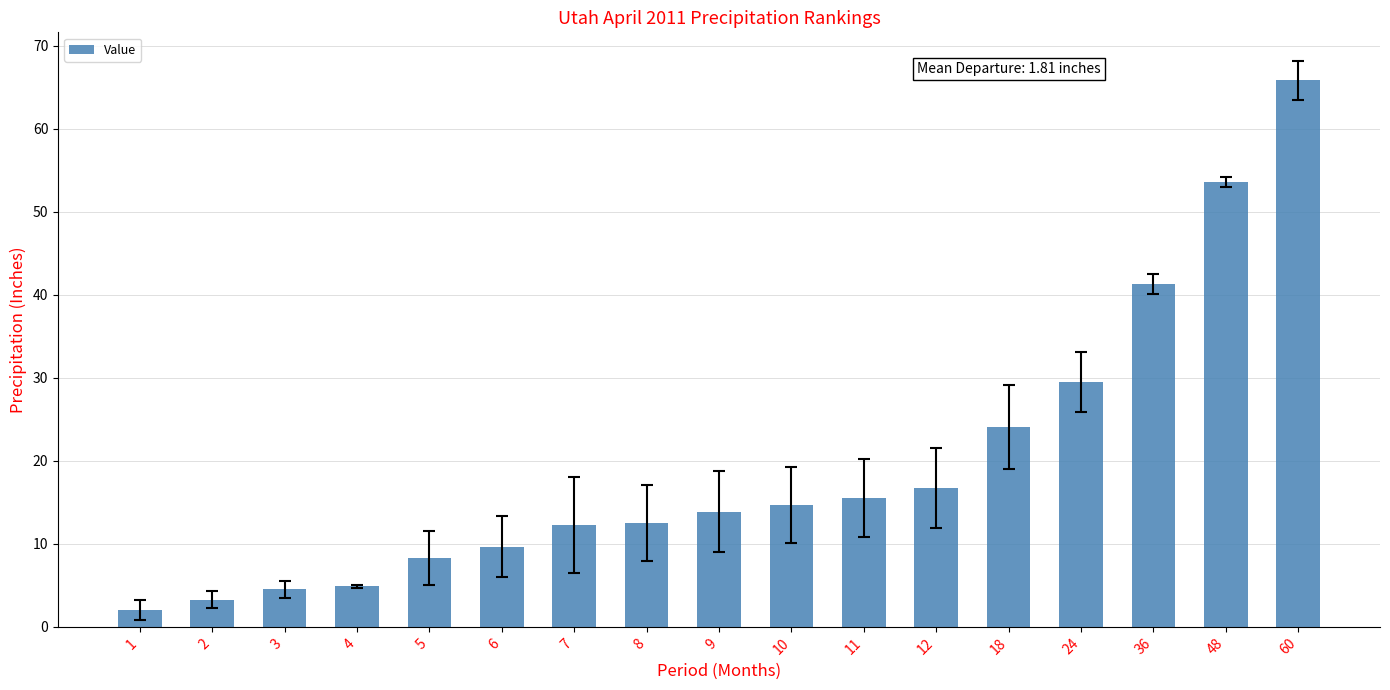

At which label is the value closest to 33?

24